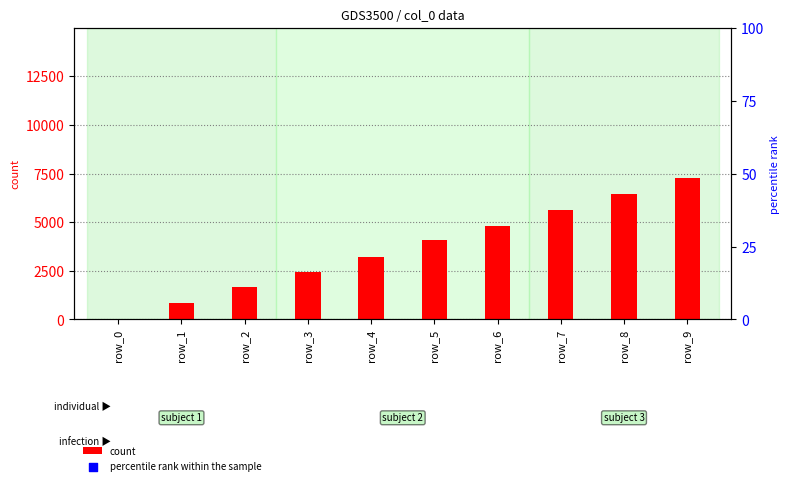

What are all the series names shown in the legend?

count, percentile rank within the sample